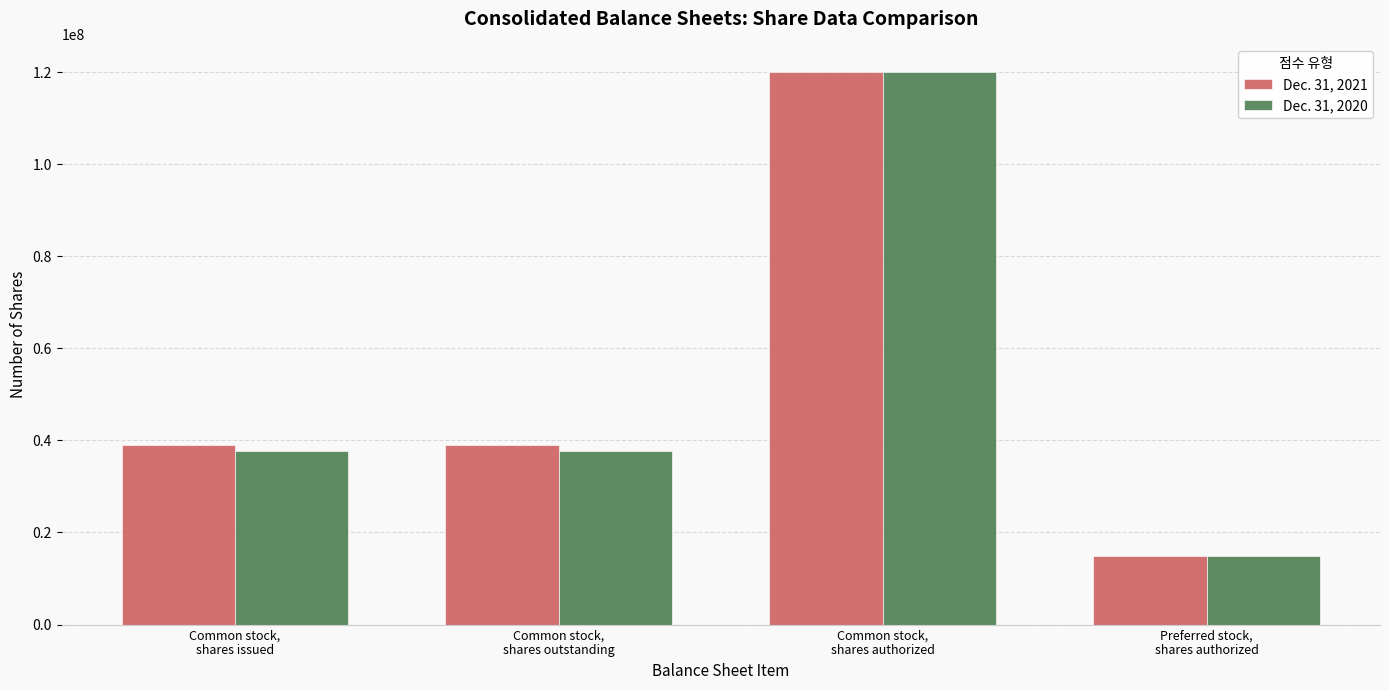

What position from the right is Preferred stock,
shares authorized?

1